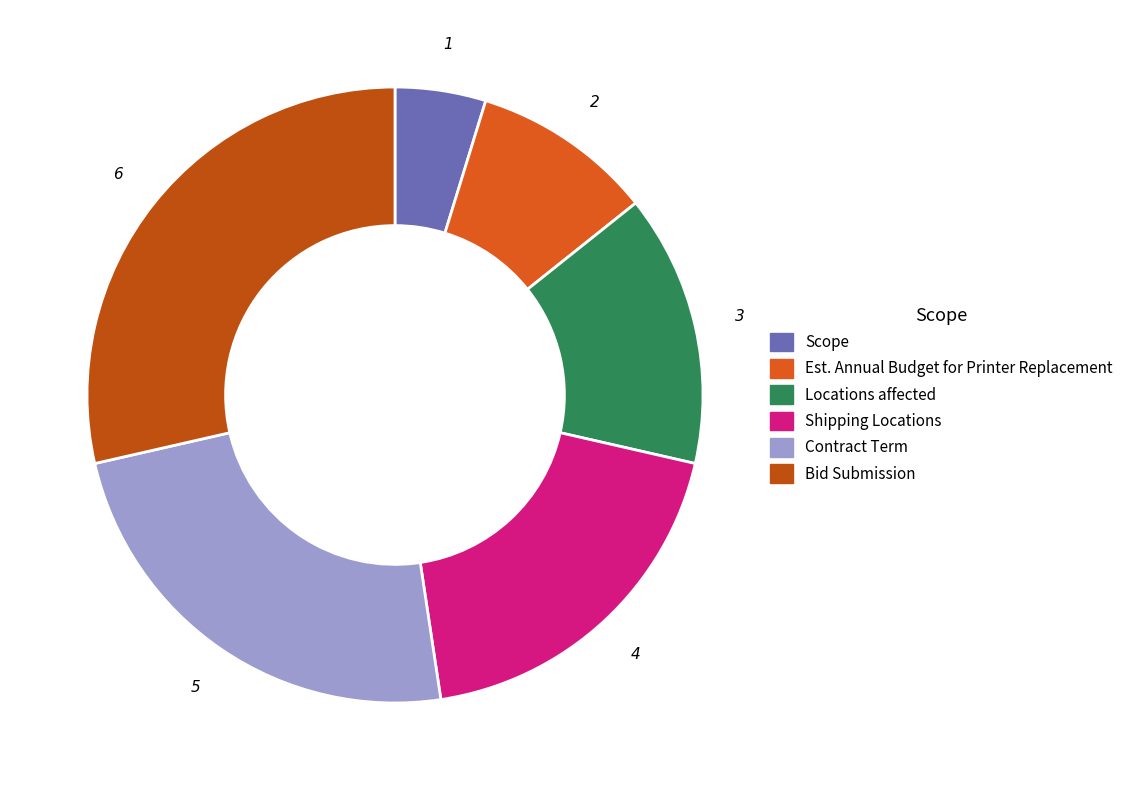

What is the smallest slice in the pie chart?

Scope